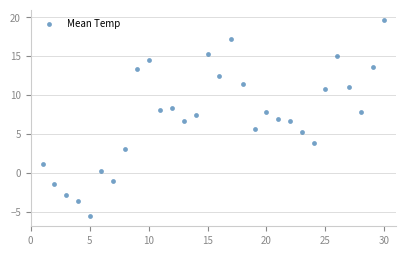

What is the range of X values (max minus min)?

29.0